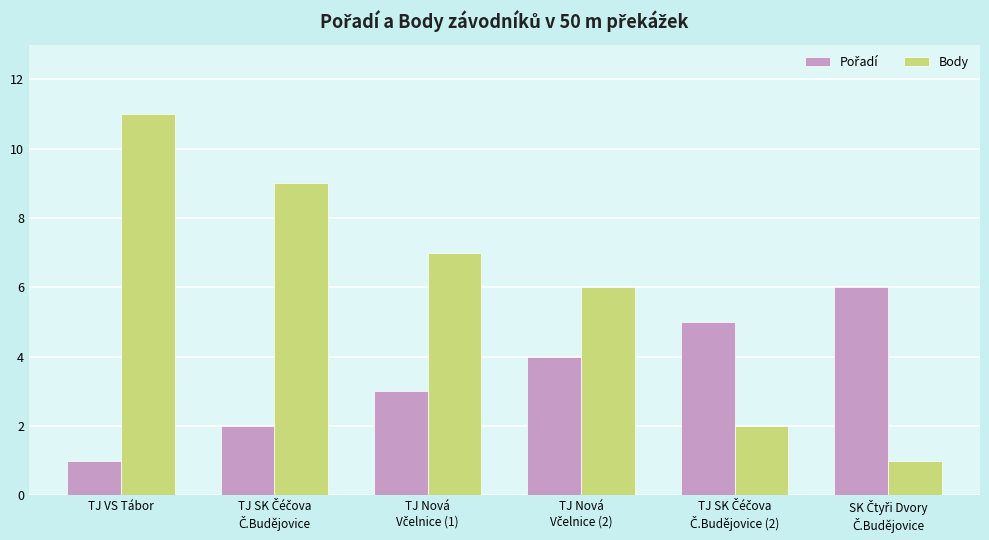

What is the label of the 6th bar from the right?

TJ VS Tábor